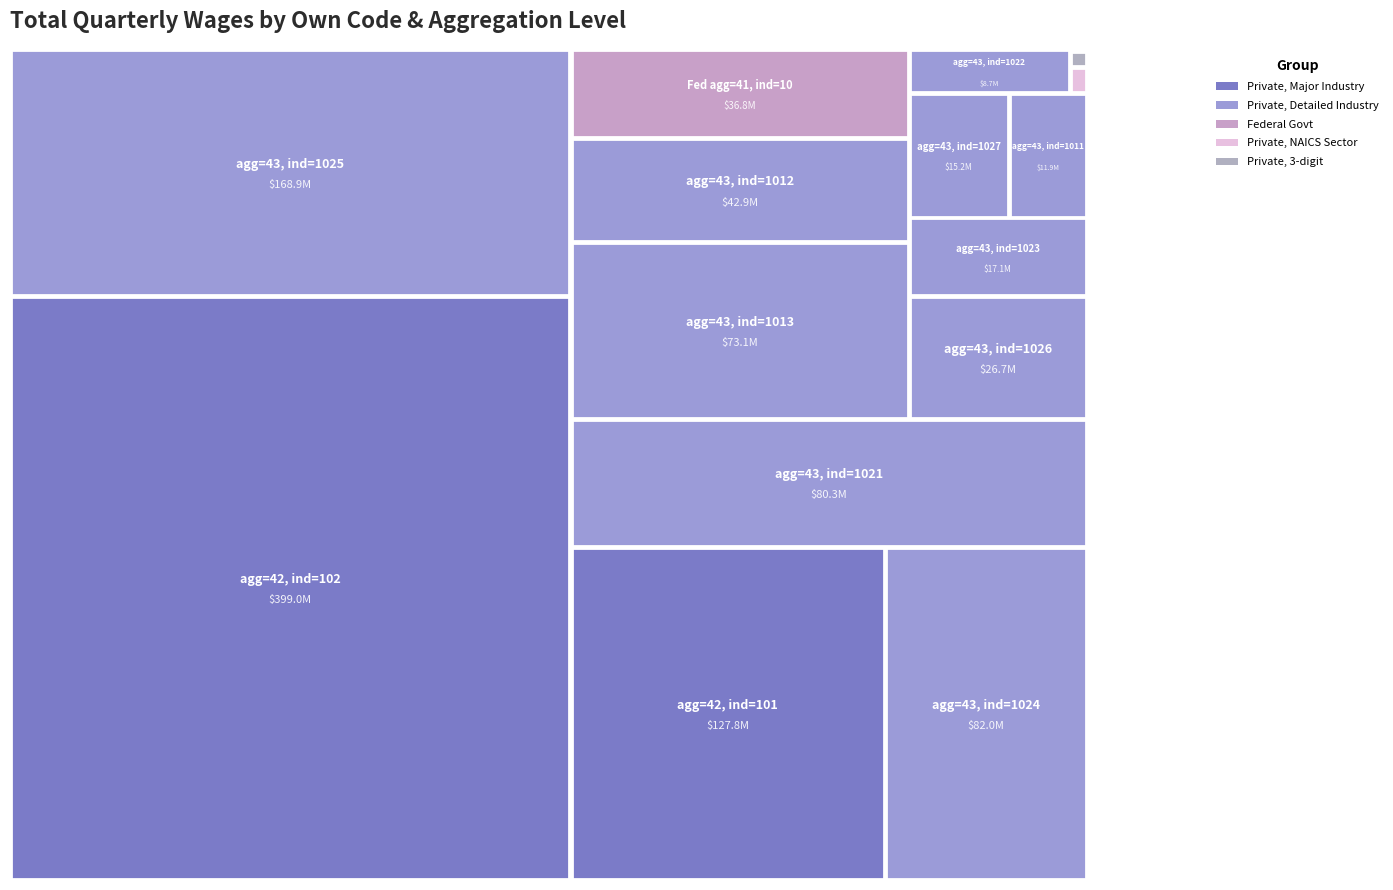

The value of 3 at agglvl_40 is 0. True or false?

True